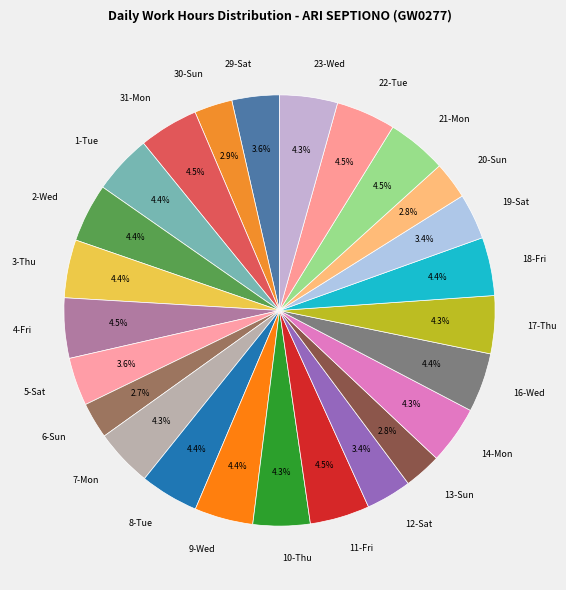

Combined, do 20-Sun and 7-Mon account for over 50%?

No